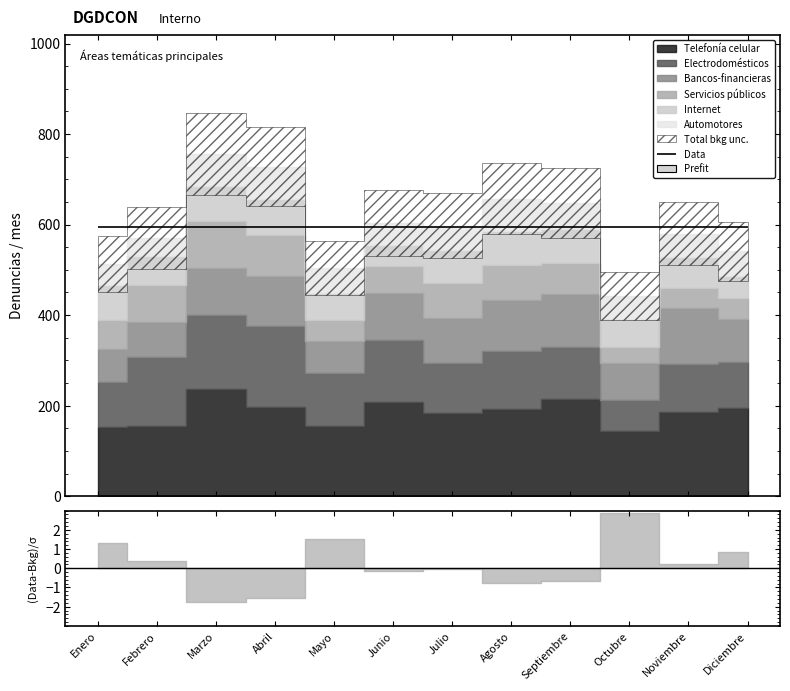

At which category is the sum across all series the highest?

Marzo